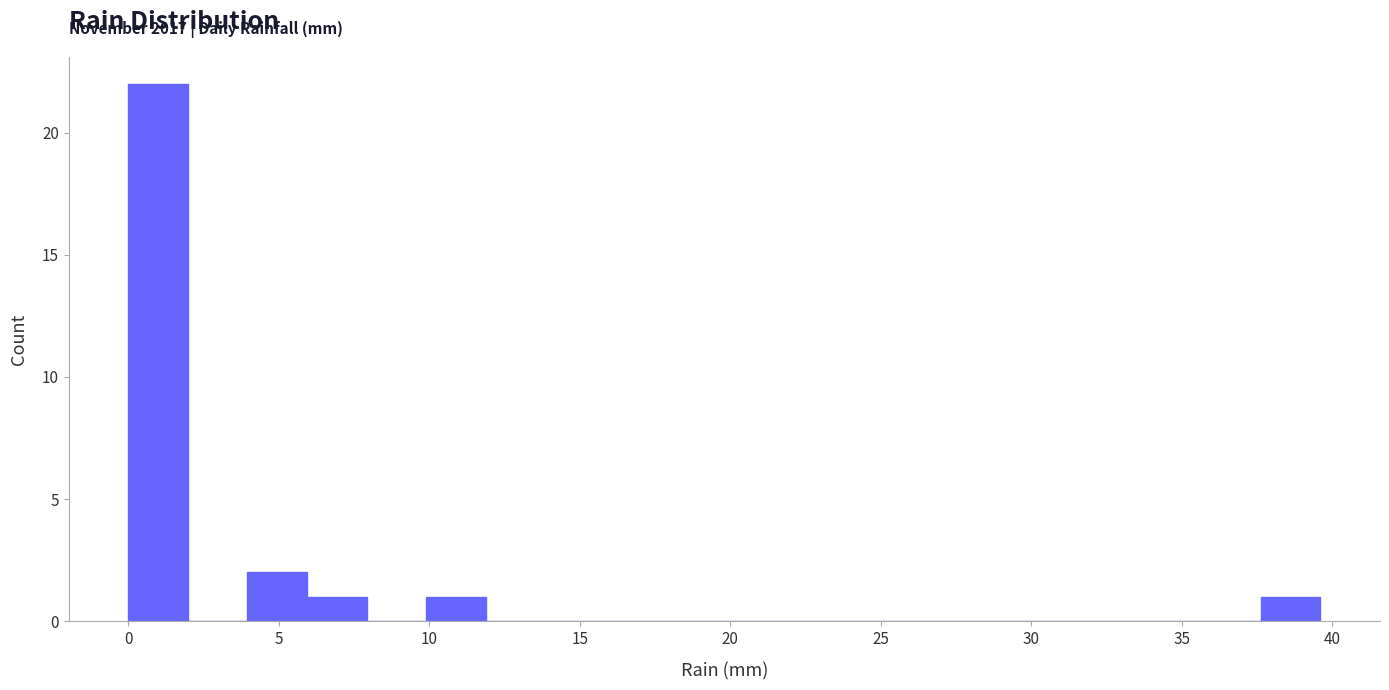

Around what value on the x-axis is the tallest bar? Give the approximate position of its centre, as read against the axis.

1.0